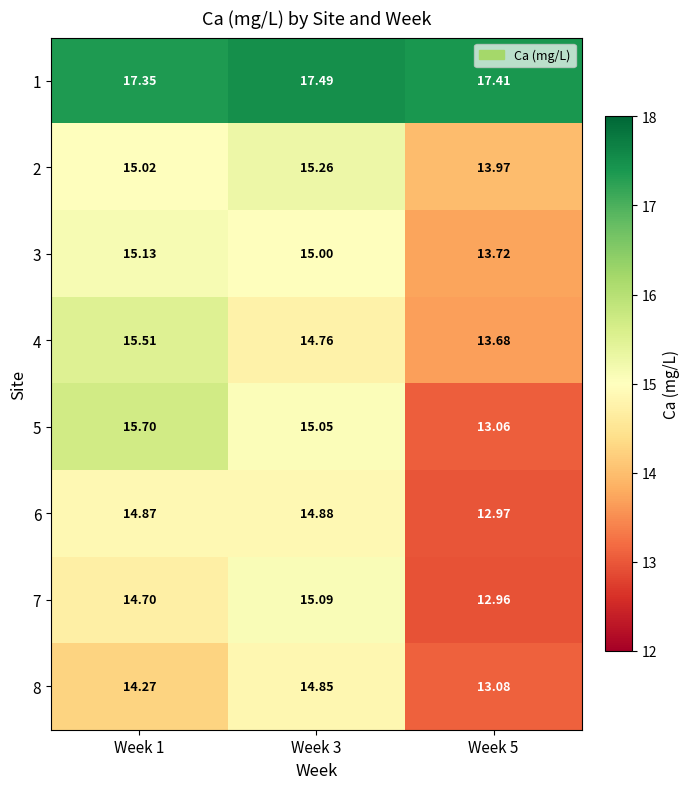

Is the value of 5 at Week 3 greater than the value of 7 at Week 5?

Yes